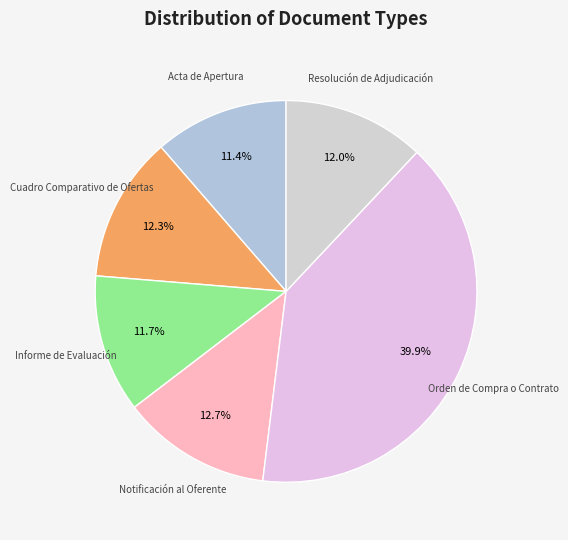

What percentage is NOT represented by Resolución de Adjudicación?

88.0%